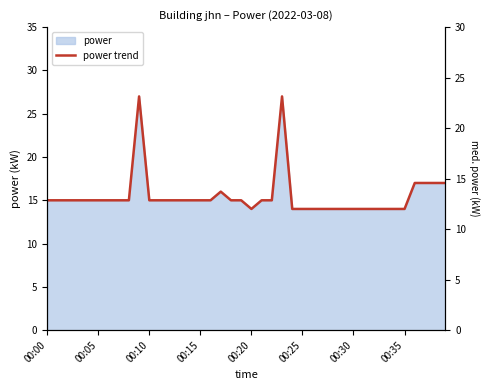

Count the number of values greater than 15.

7